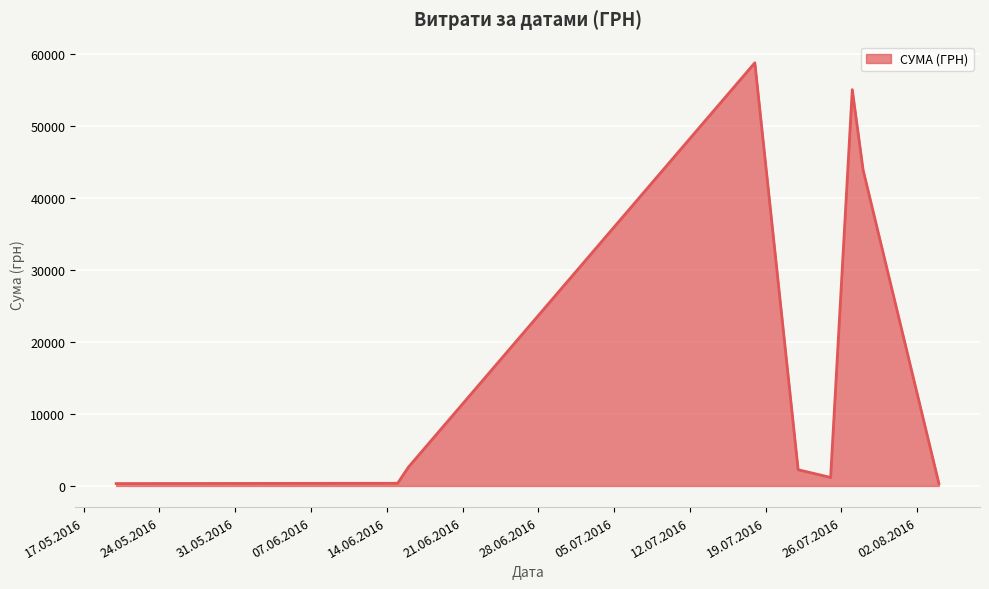

True or false: there are more than 2 points higher than both neighbors.

False